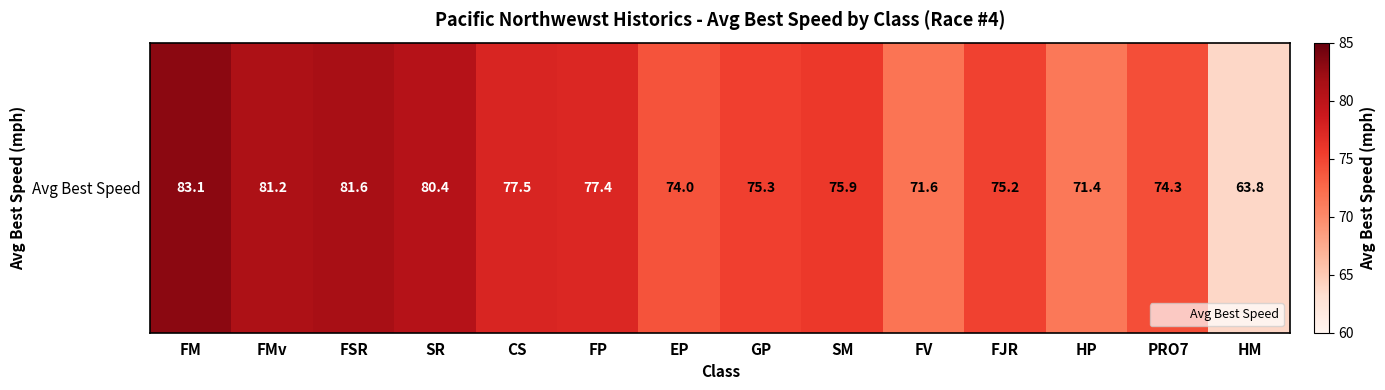

At which category does the chart reach its peak across all series?

FM